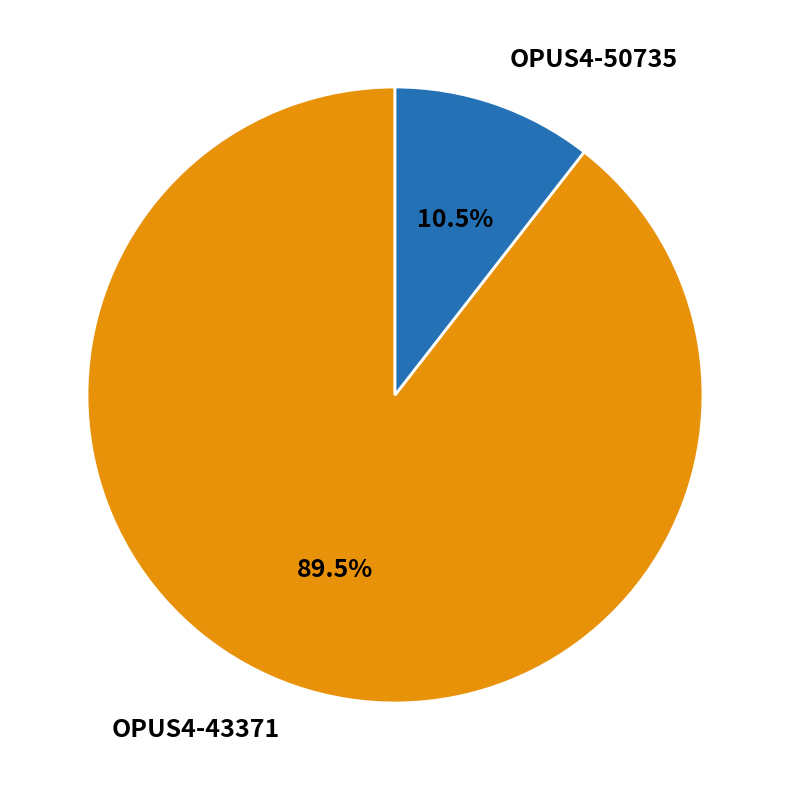

Which slice is the smallest?

OPUS4-50735